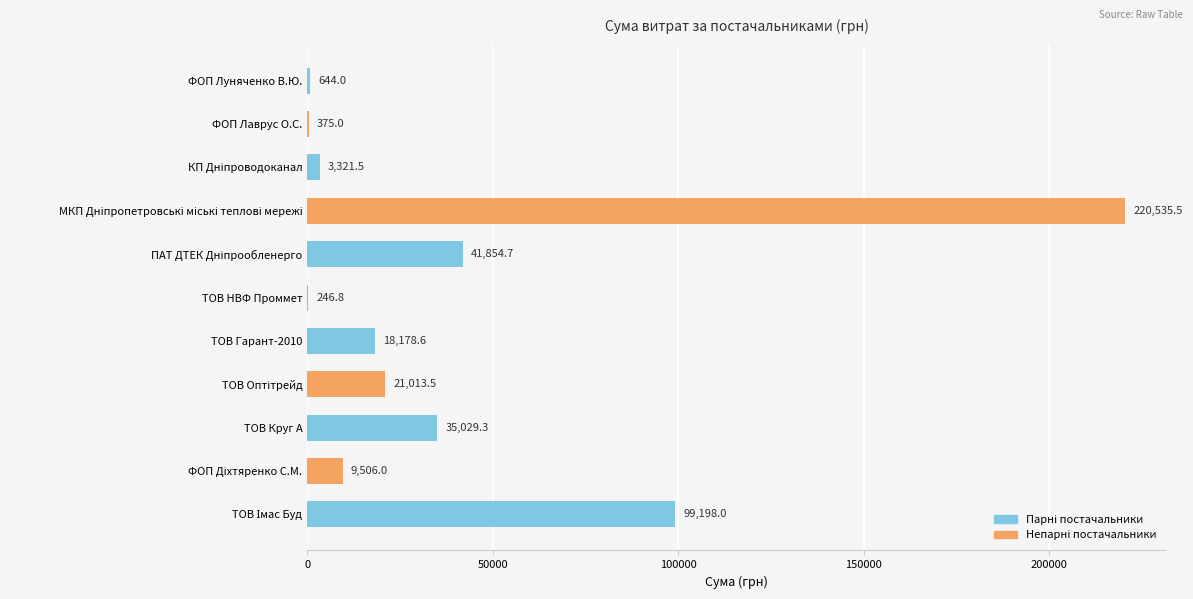

What is the maximum value shown in the chart?

220535.5